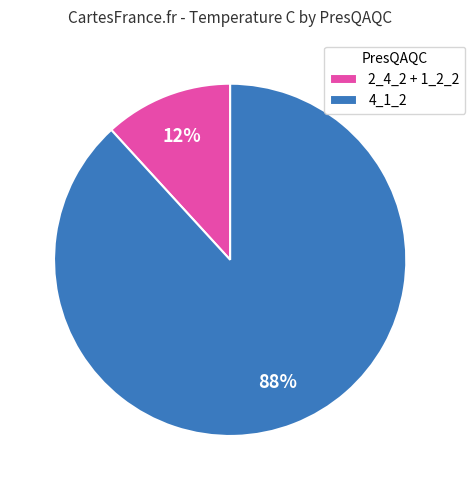

Rank the categories by value from highest to lowest.

4_1_2, 2_4_2 + 1_2_2